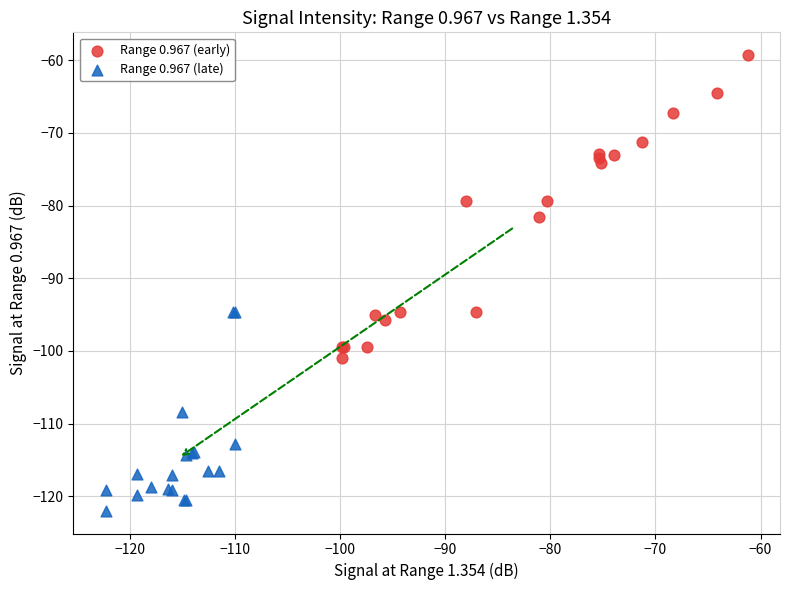

Which series reaches the minimum Y coordinate?

Range 0.967 (late)